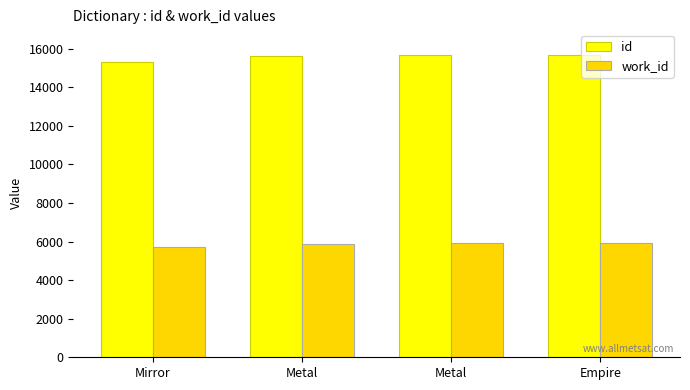

At which category is the sum across all series the highest?

Metal